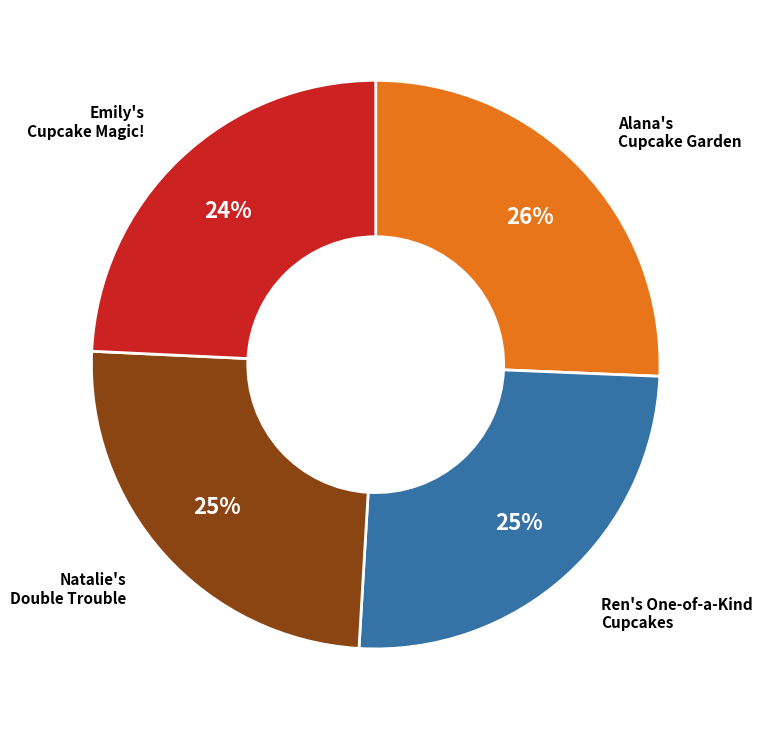

Is there any slice that represents more than half of the pie?

No